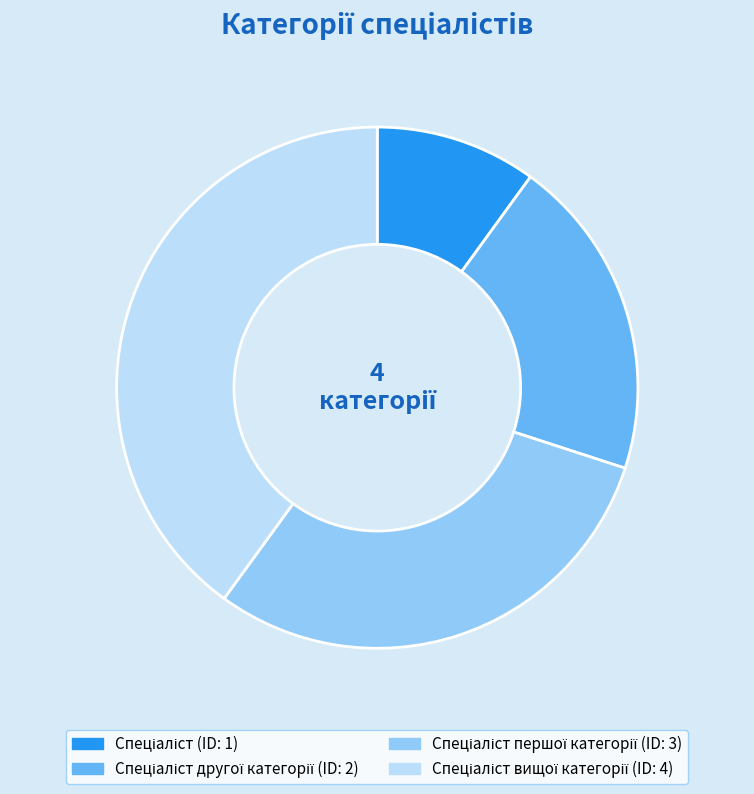

Is there a majority slice in this chart?

No